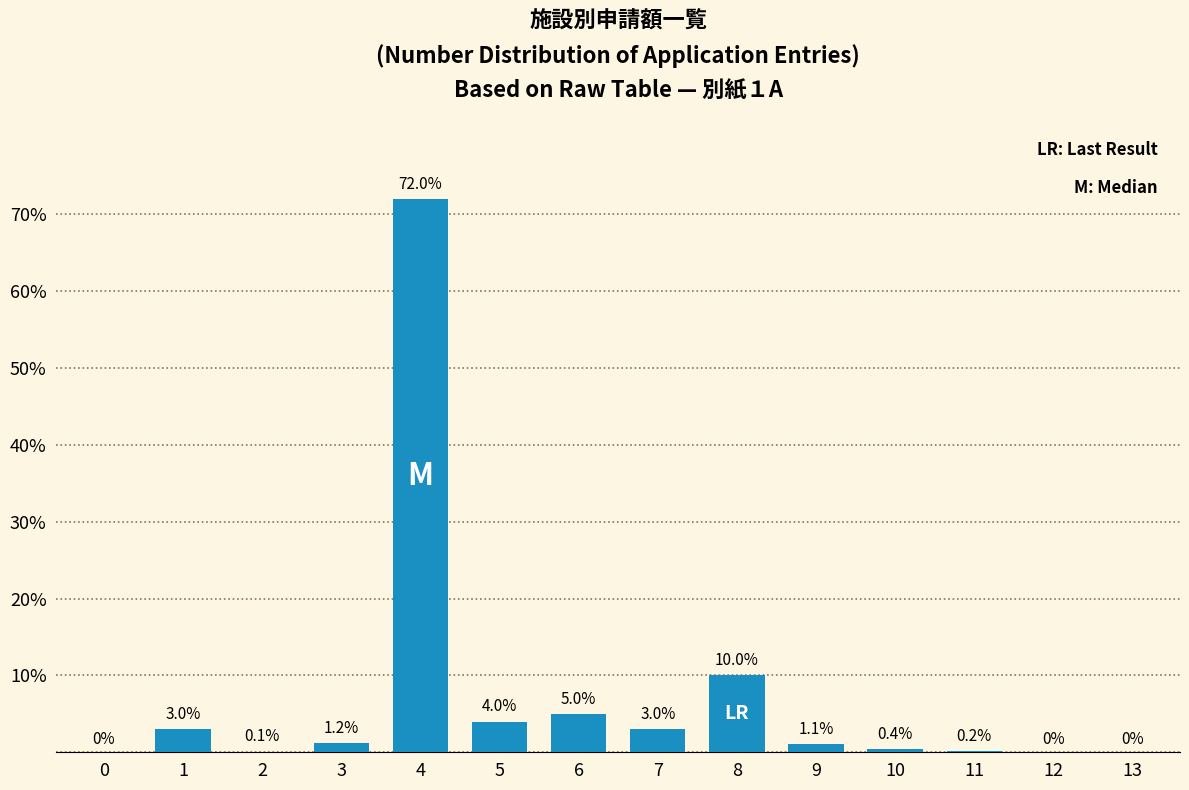

Reading right to left, list all the values displayed in this chart.

13=0.0	12=0.0	11=0.2	10=0.4	9=1.1	8=10.0	7=3.0	6=5.0	5=4.0	4=72.0	3=1.2	2=0.1	1=3.0	0=0.0